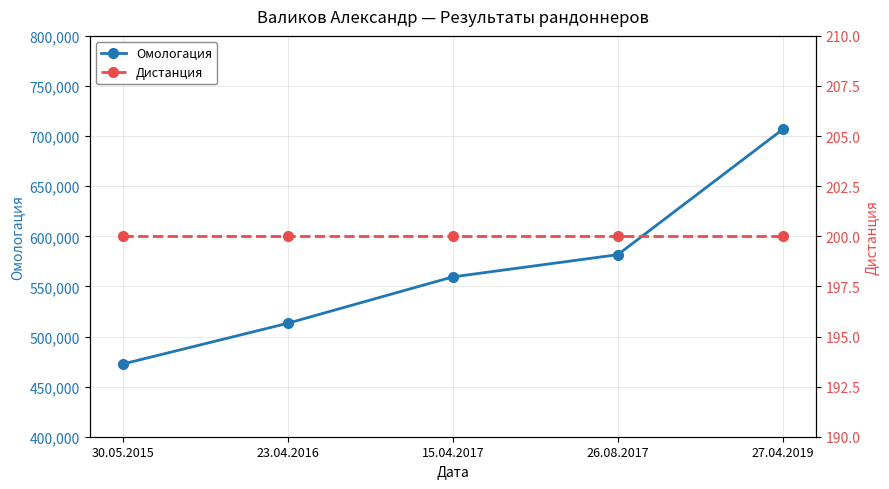

What is the value of the Омологация point at the 5th from the left?

706799